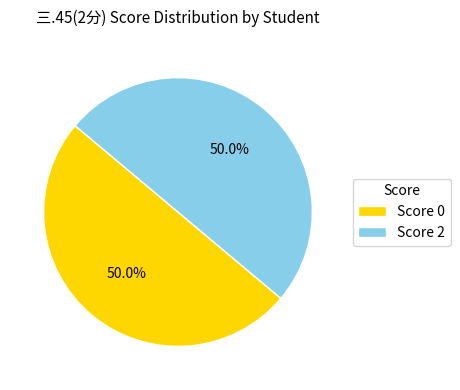

Approximately how many times larger is the value at Score 2 compared to Score 0?

1.0